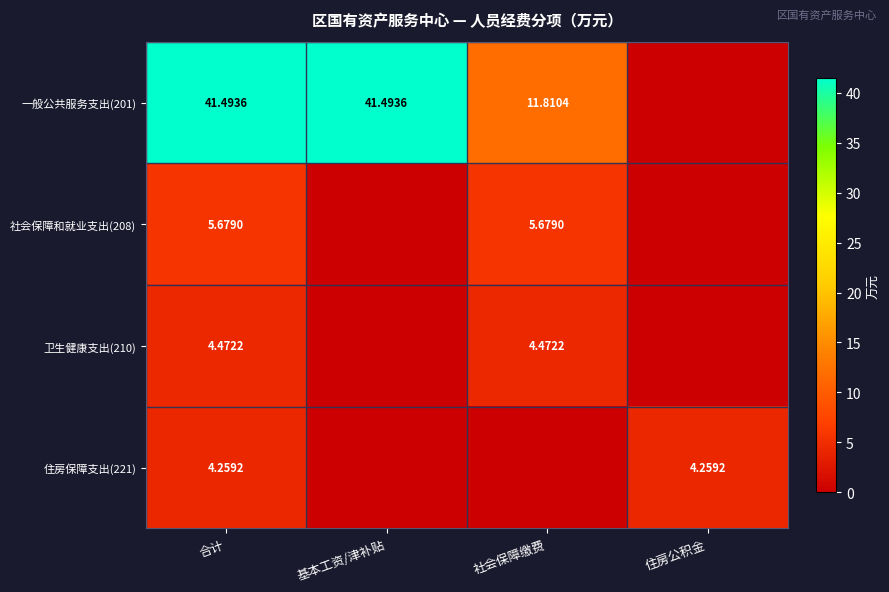

Which series has the widest spread of values?

一般公共服务支出(201)